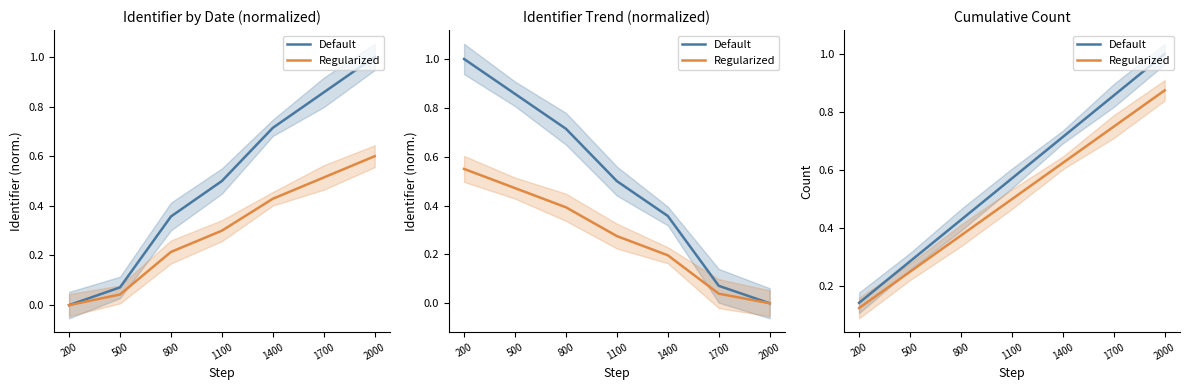

Reading left to right, what are all the values shown in this chart?

Default: 200=0.1	500=0.3	800=0.4	1100=0.6	1400=0.7	1700=0.9	2000=1.0
Regularized: 200=0.1	500=0.2	800=0.4	1100=0.5	1400=0.6	1700=0.8	2000=0.9